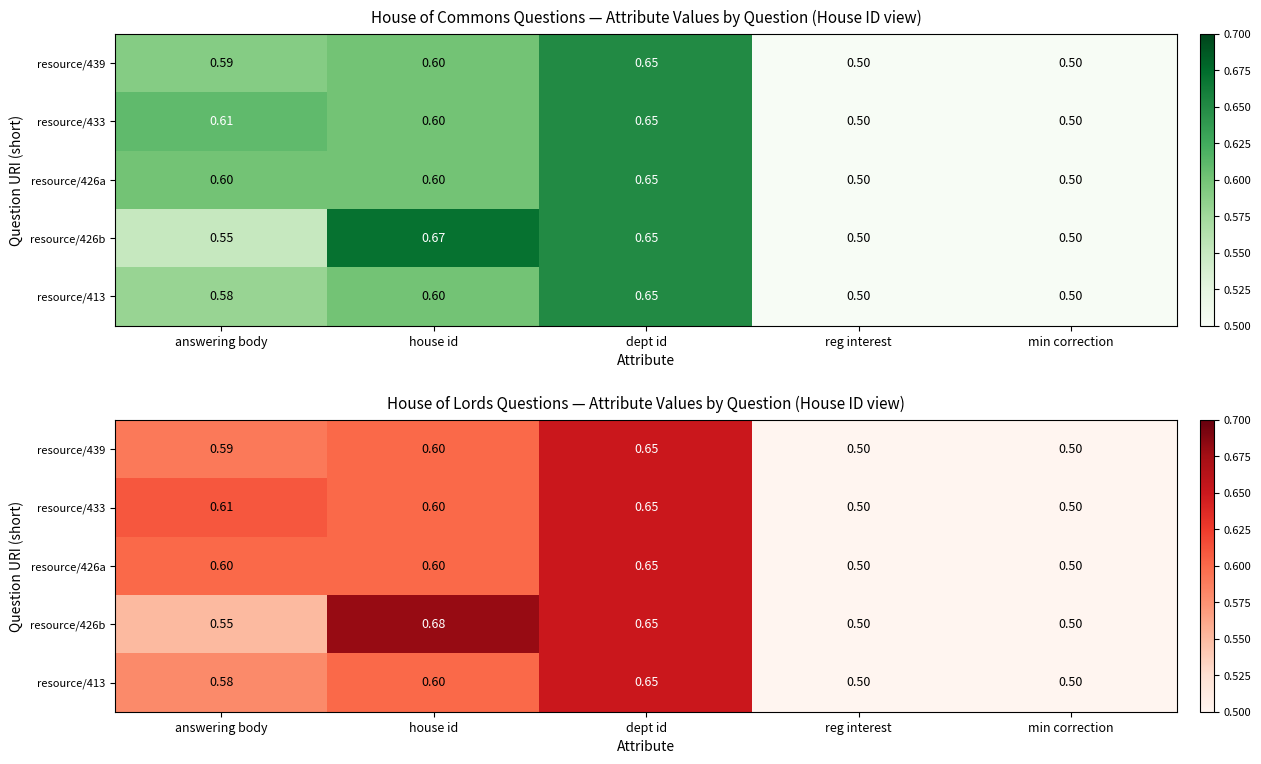

Rank the series at reg interest from lowest to highest value.

resource/439, resource/433, resource/426a, resource/426b, resource/413